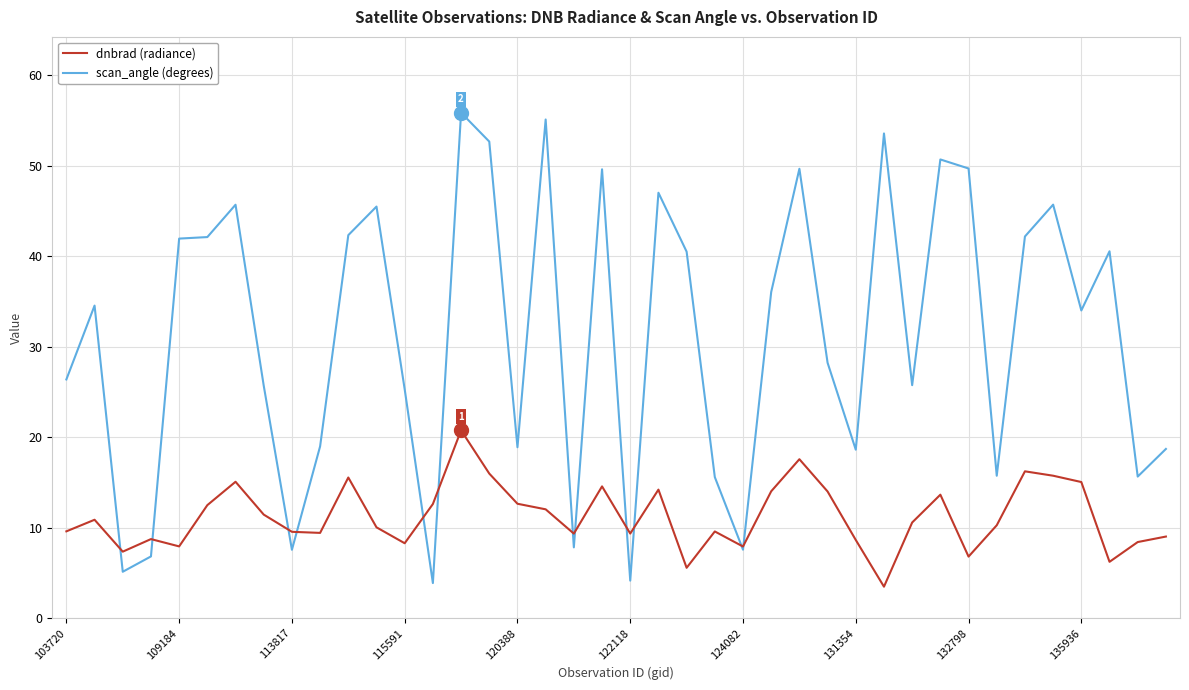

What is the greatest value displayed?

55.8